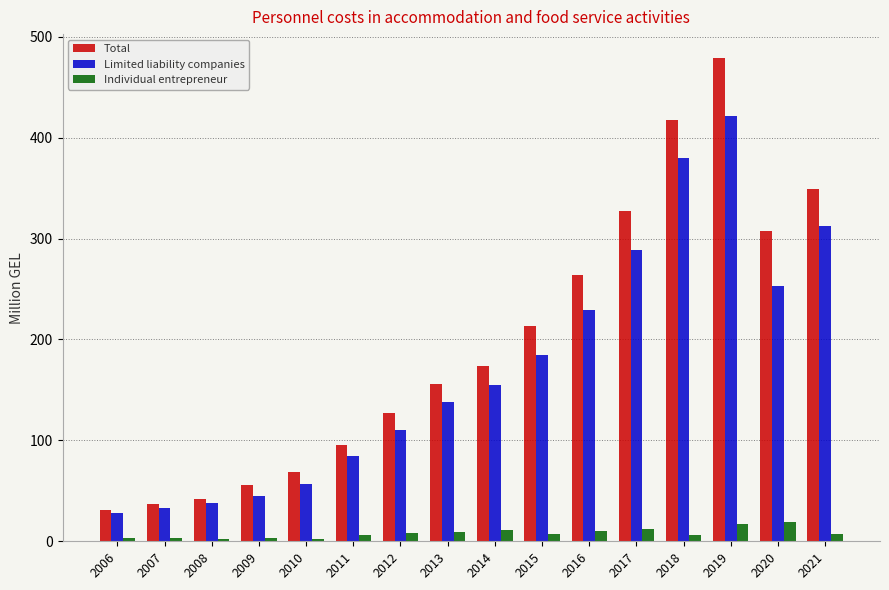

List the labels in order of Limited liability companies value, smallest first.

2006, 2007, 2008, 2009, 2010, 2011, 2012, 2013, 2014, 2015, 2016, 2020, 2017, 2021, 2018, 2019